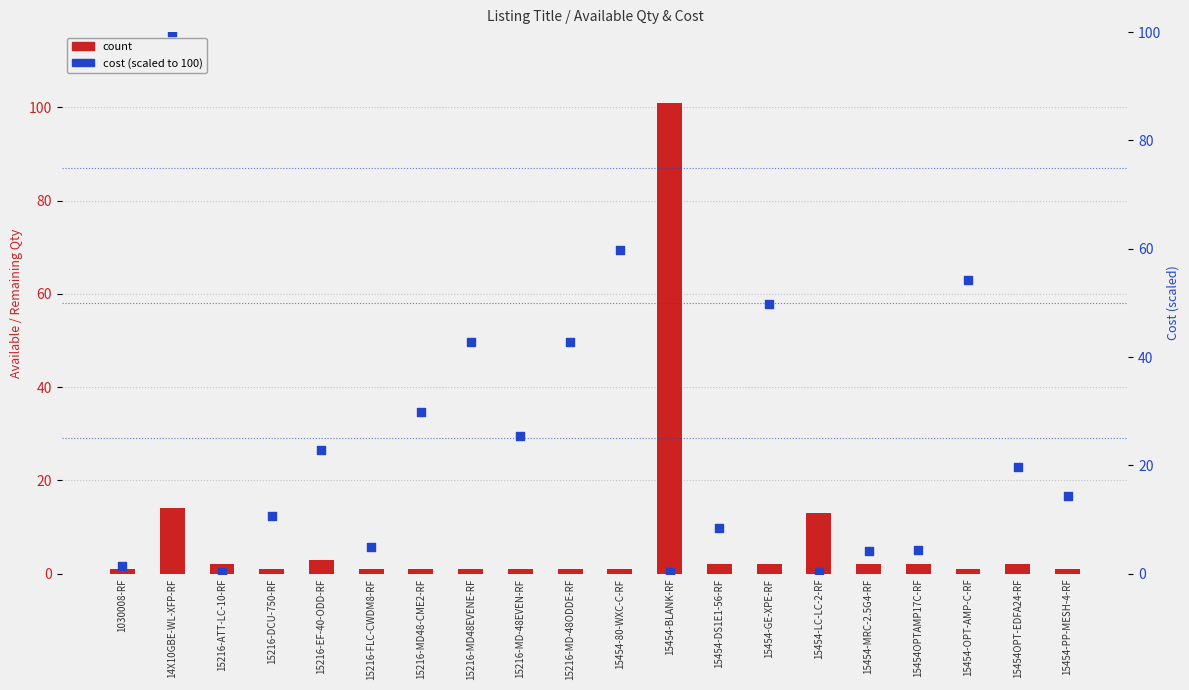

At which category is the sum across all series the highest?

14X10GBE-WL-XFP-RF